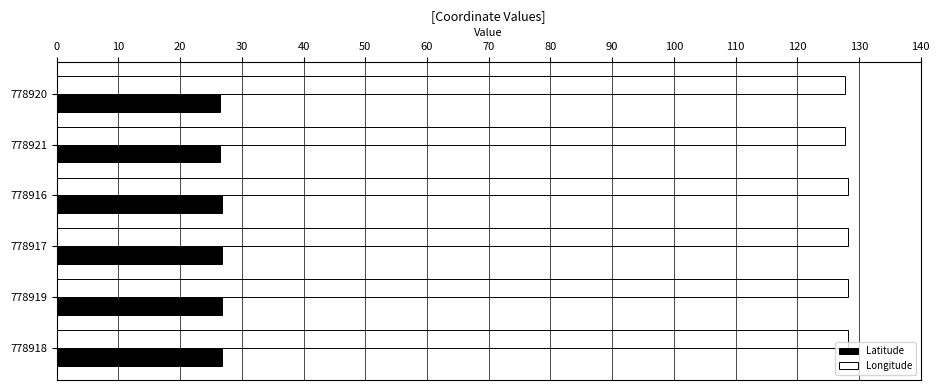

Rank the series at 778921 from highest to lowest value.

Longitude, Latitude